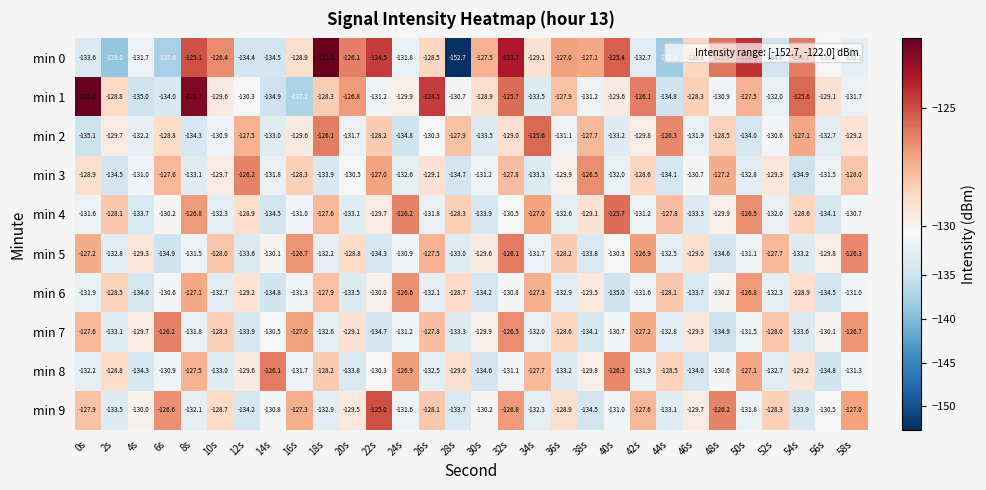

At 12s, list the series in order from smallest to largest.

min 0, min 9, min 7, min 5, min 1, min 8, min 6, min 4, min 2, min 3